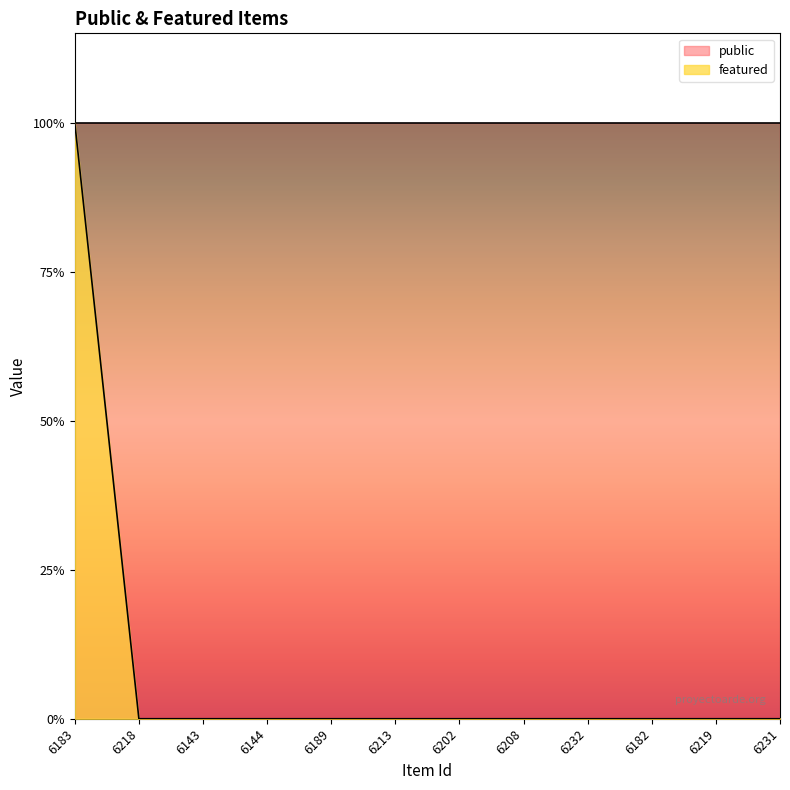

List the labels in order of value, smallest first.

6218, 6143, 6144, 6189, 6213, 6202, 6208, 6232, 6182, 6219, 6231, 6183